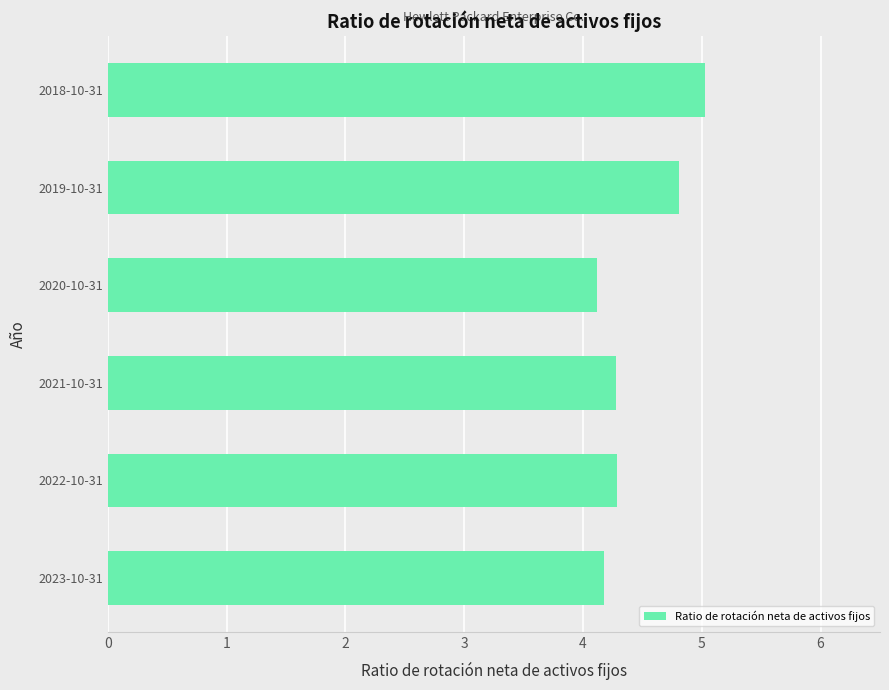

The value at 2022-10-31 is 4.3. True or false?

True